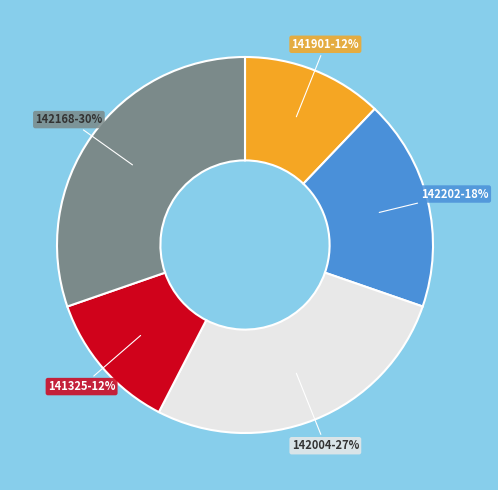

How many slices are in this pie chart?

5